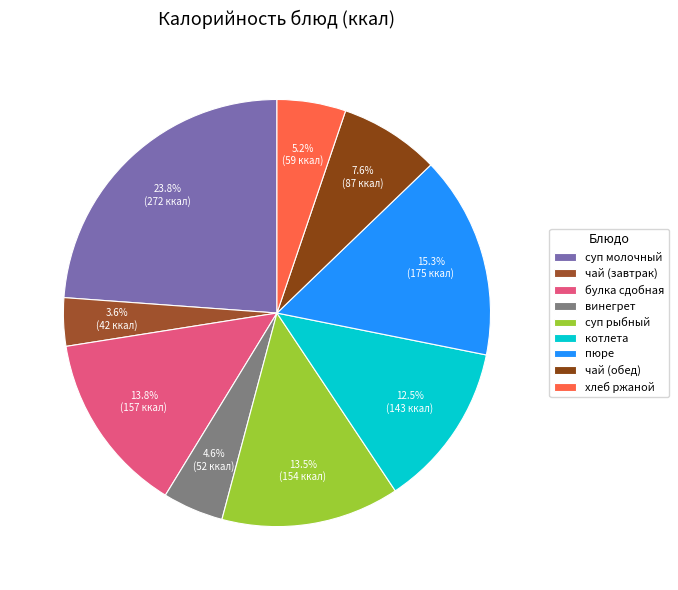

To the nearest percent, what is the average slice percentage?

11%